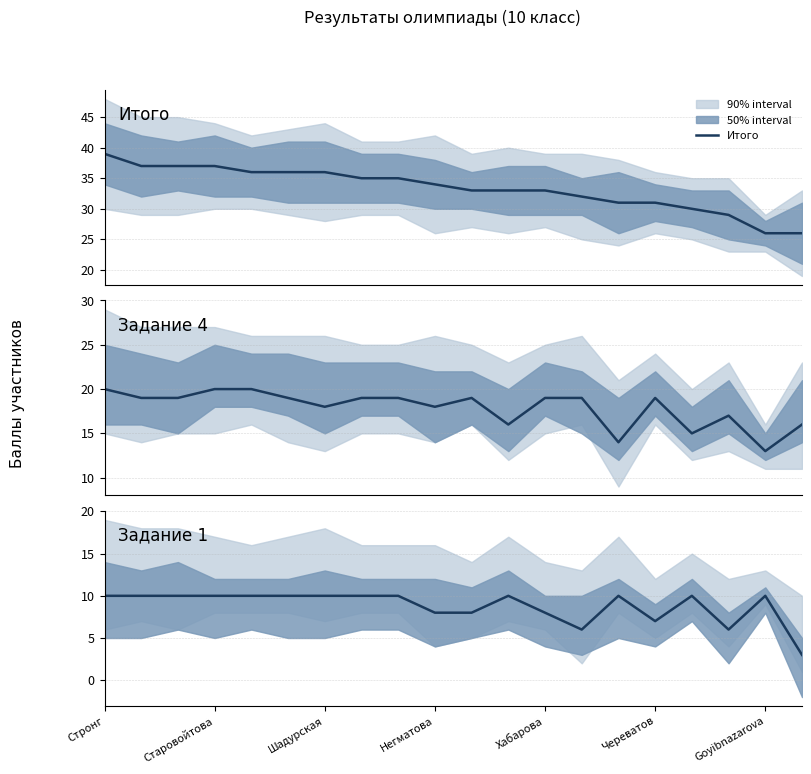

What is the minimum value for Итого?

26